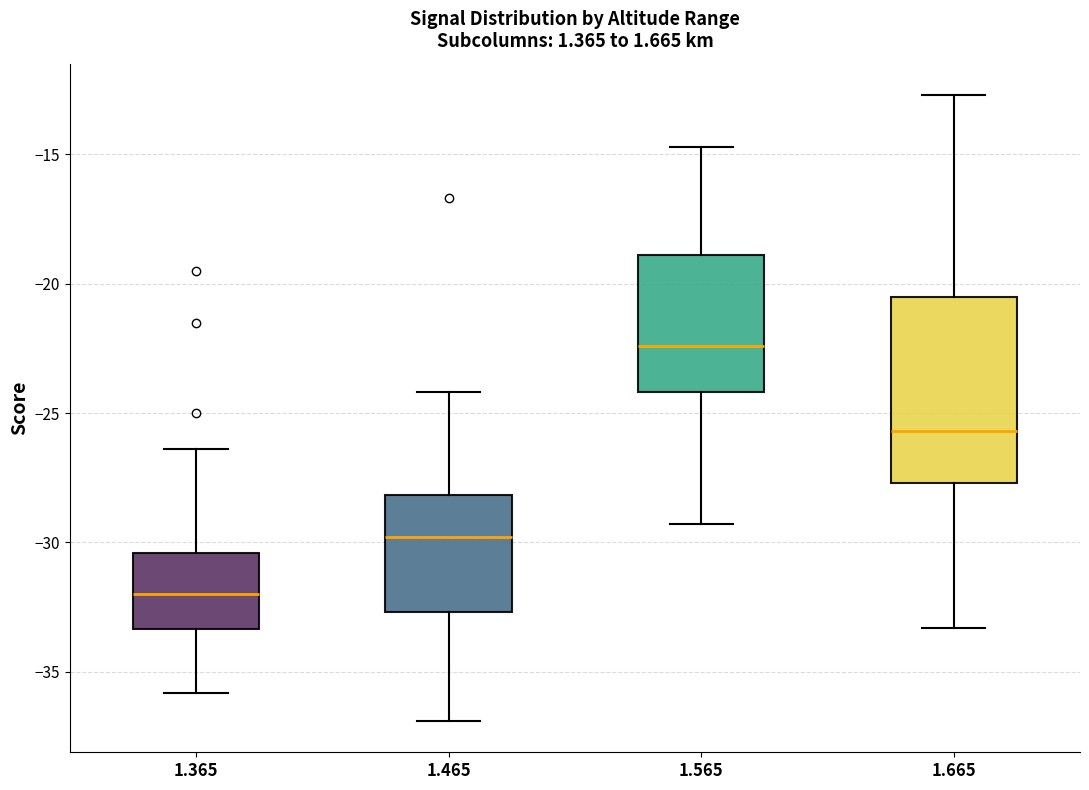

Where is the upper edge of the box at x = 1.565 on the y-axis? The values are not printed on the chart, so give them approximately, as read against the axis.

-19.0